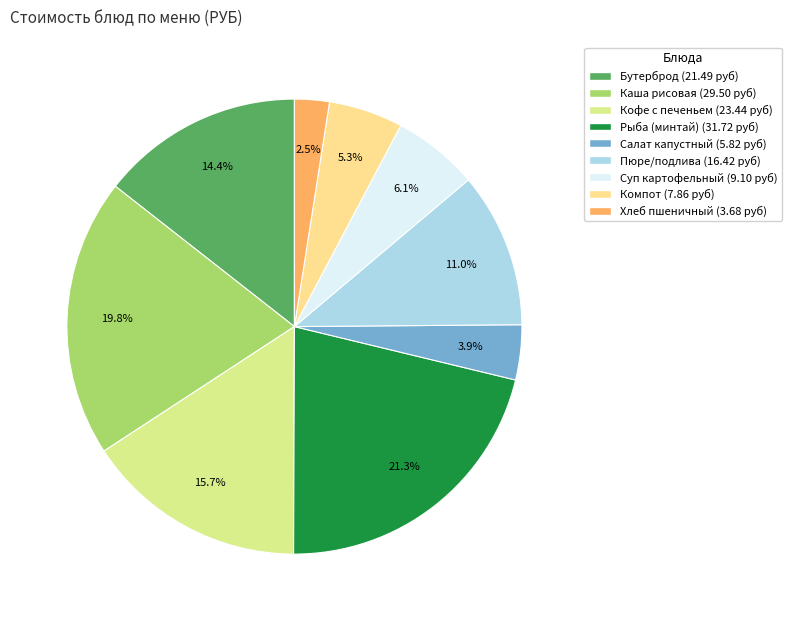

How many slices are in this pie chart?

9